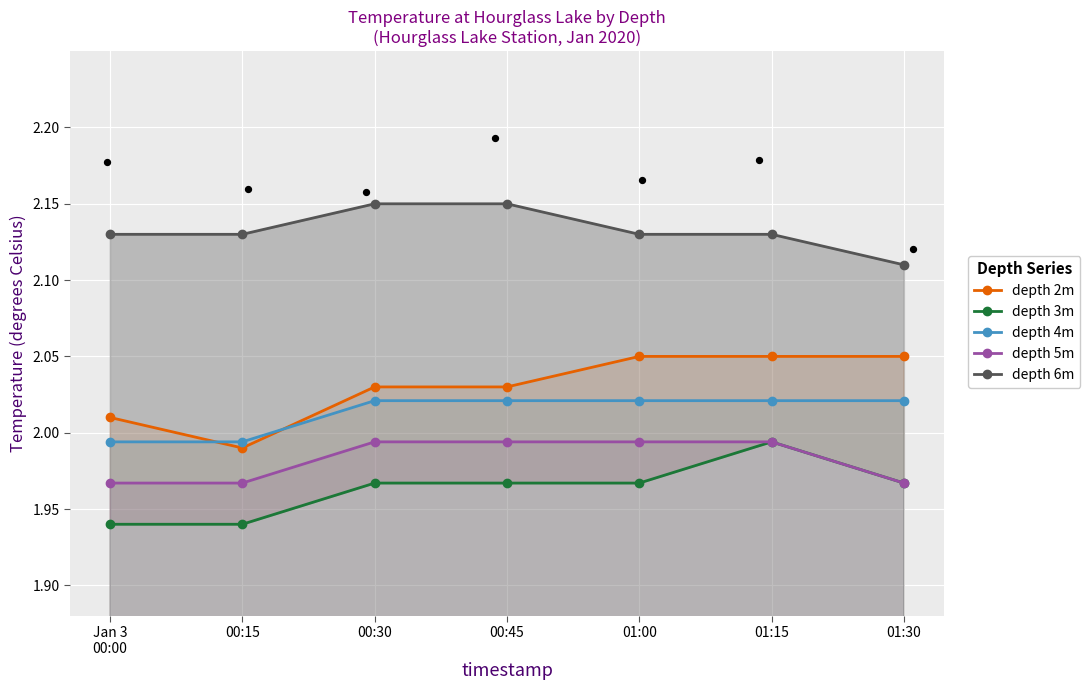

At how many categories does at least one series exceed 2?

7